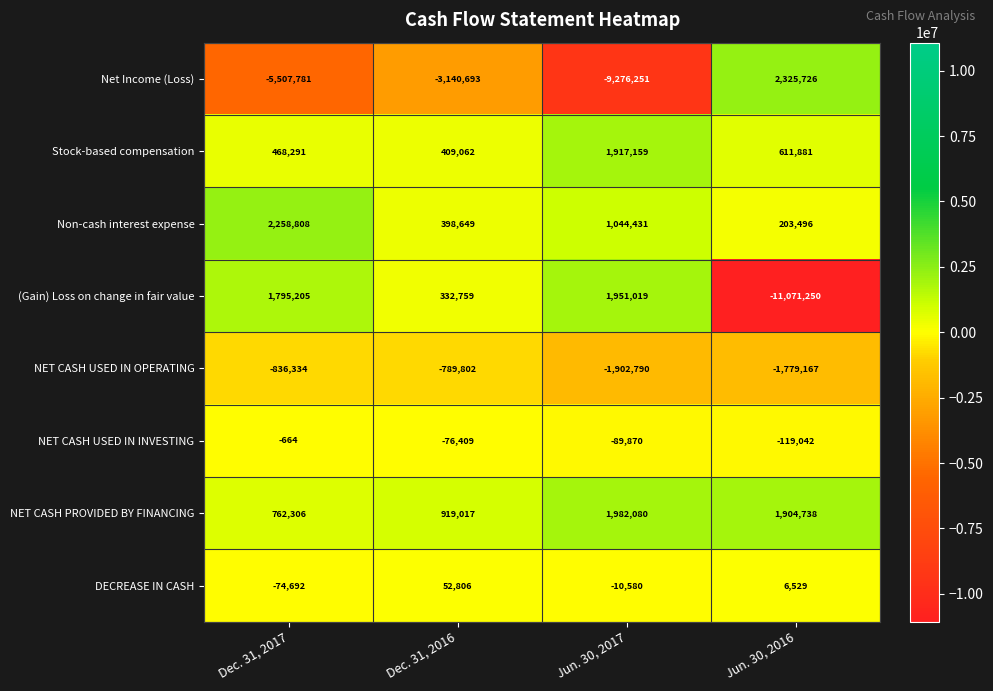

Rank the series by their maximum value, from highest to lowest.

Net Income (Loss), Non-cash interest expense, NET CASH PROVIDED BY FINANCING, (Gain) Loss on change in fair value, Stock-based compensation, DECREASE IN CASH, NET CASH USED IN INVESTING, NET CASH USED IN OPERATING